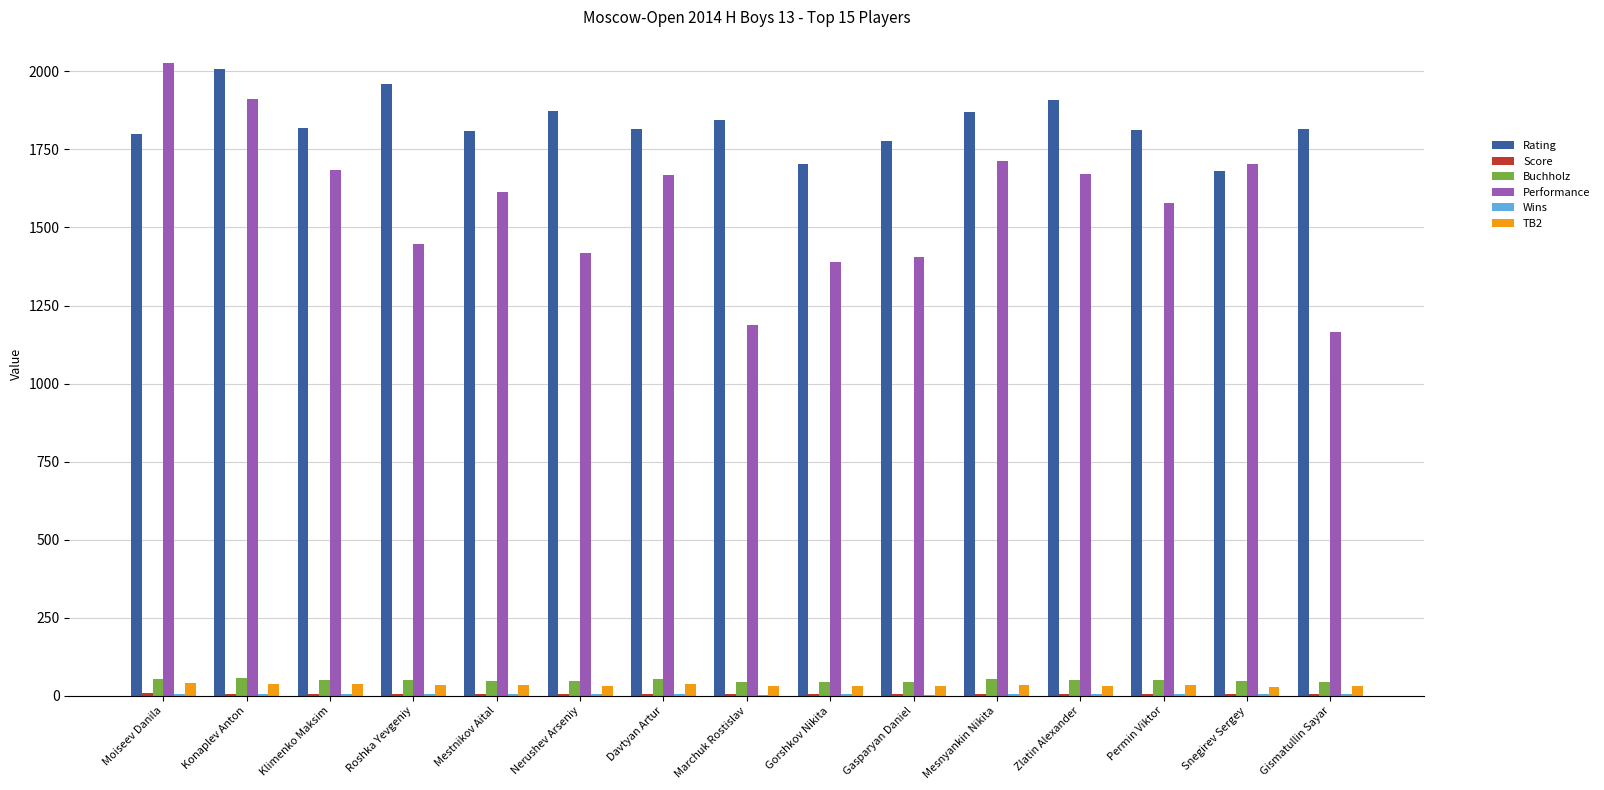

At which label does Performance first exceed 1613?

Moiseev Danila